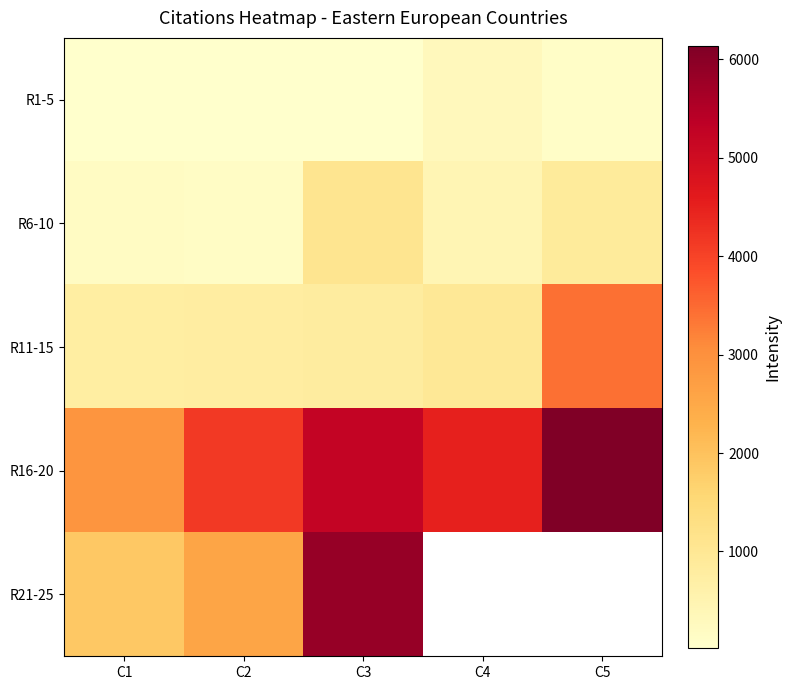

List the series in order of their peak value, highest first.

R16-20, R21-25, R11-15, R6-10, R1-5